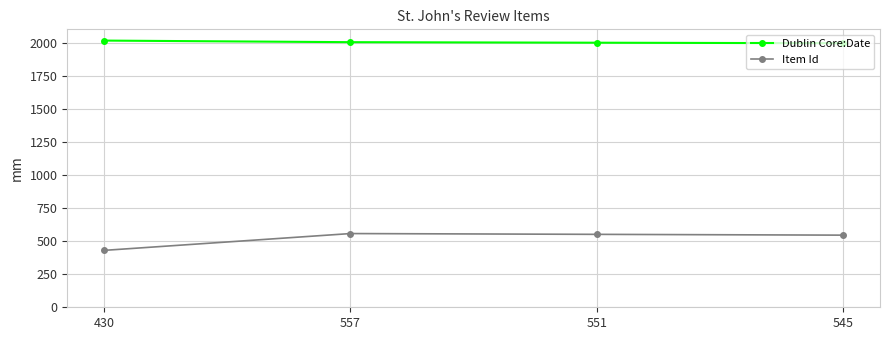

True or false: Dublin Core:Date and Item Id cross at least once.

False